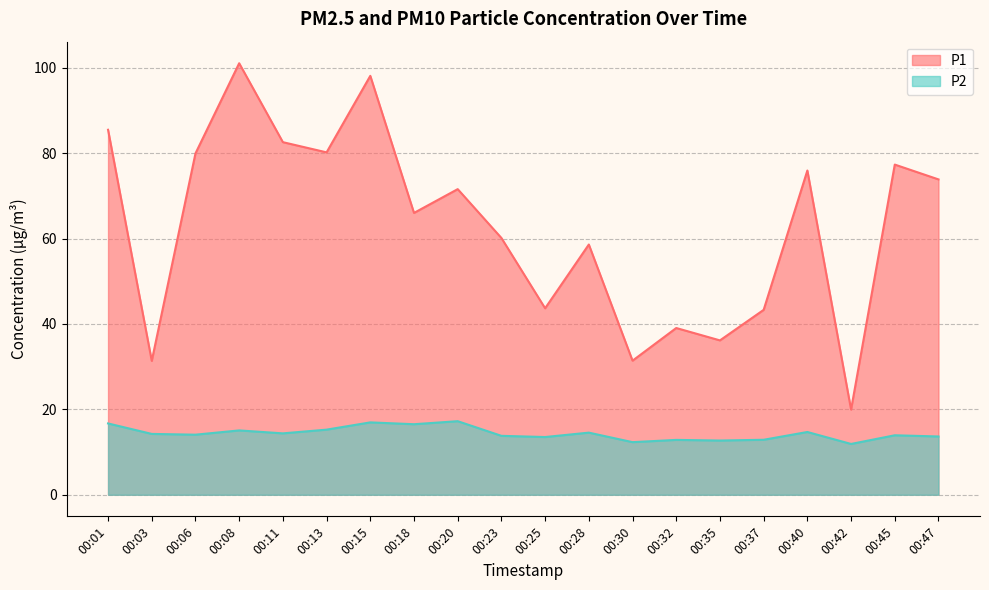

At which category is the sum across all series the highest?

00:08